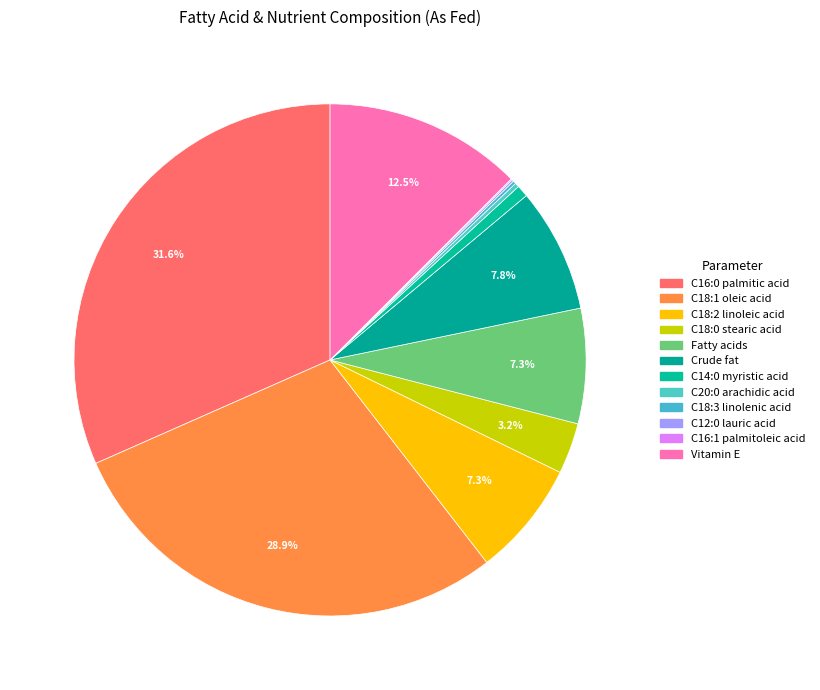

True or false: C18:0 stearic acid accounts for 13% of the total.

False